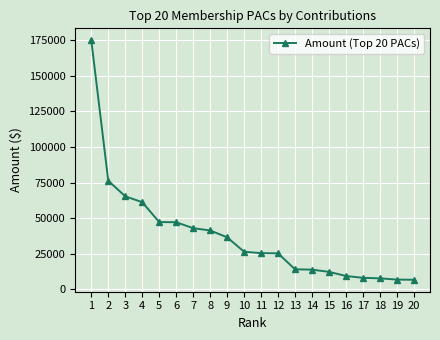

Is it true that the value at 7 is 42900?

True